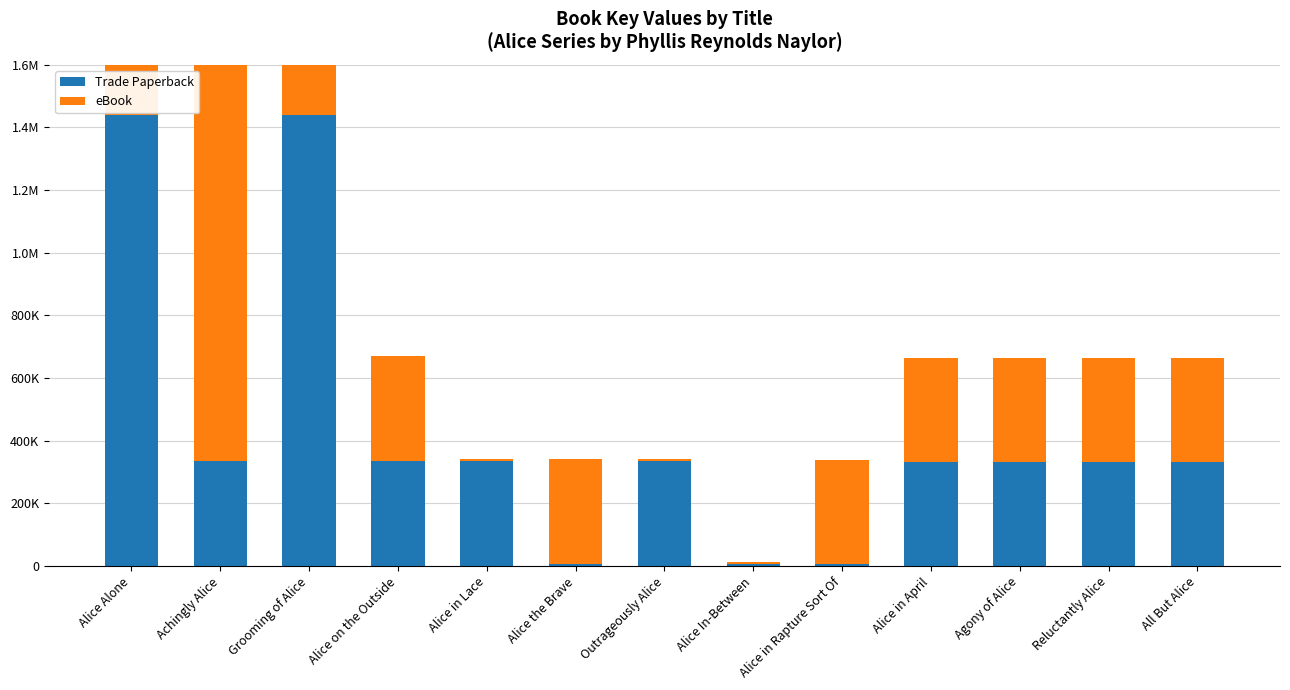

Which has a higher value, Agony of Alice or Alice Alone?

Alice Alone